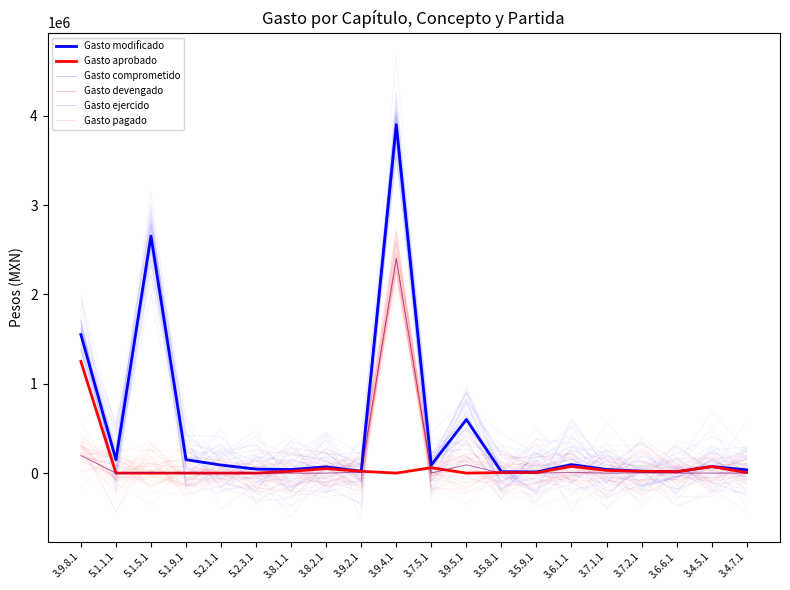

Which label corresponds to the smallest value in the chart?

5.1.1.1